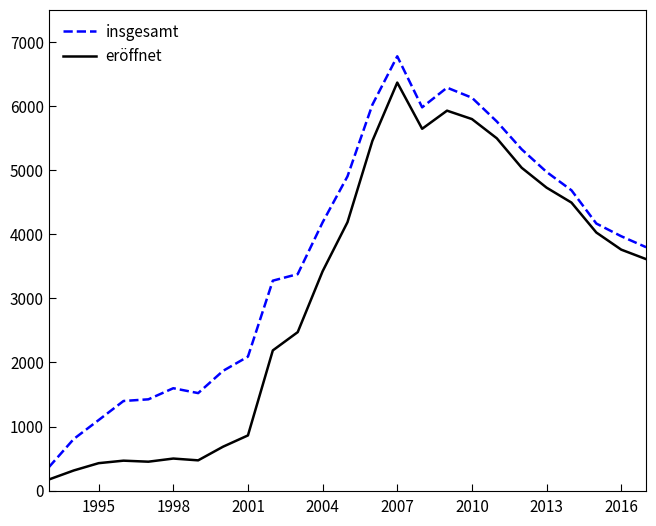

List the series in order of their overall mean, lowest first.

eröffnet, insgesamt